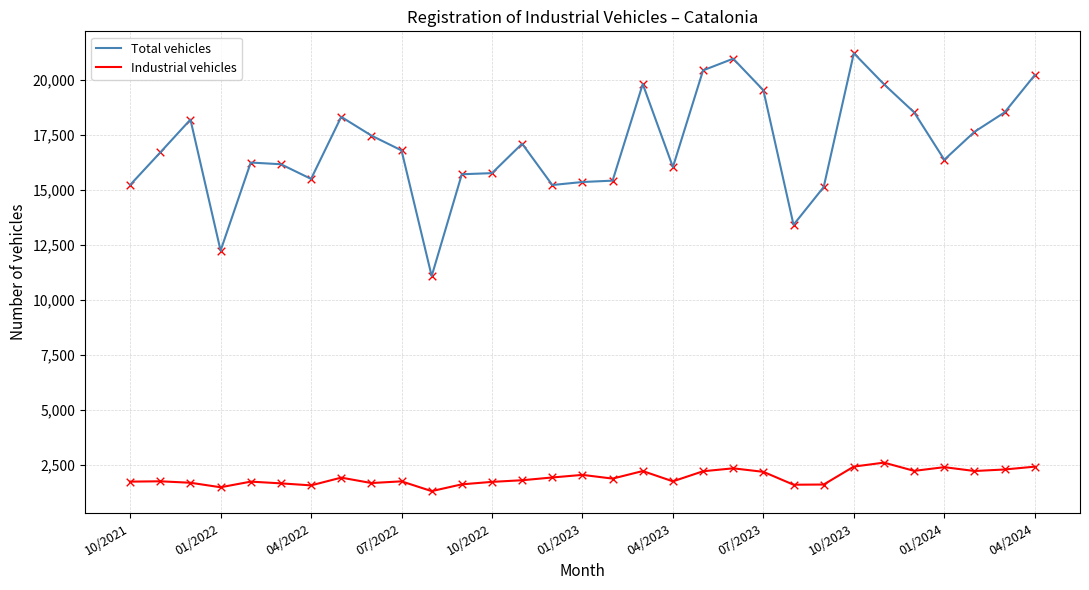

What is the maximum value for Total vehicles?

21211